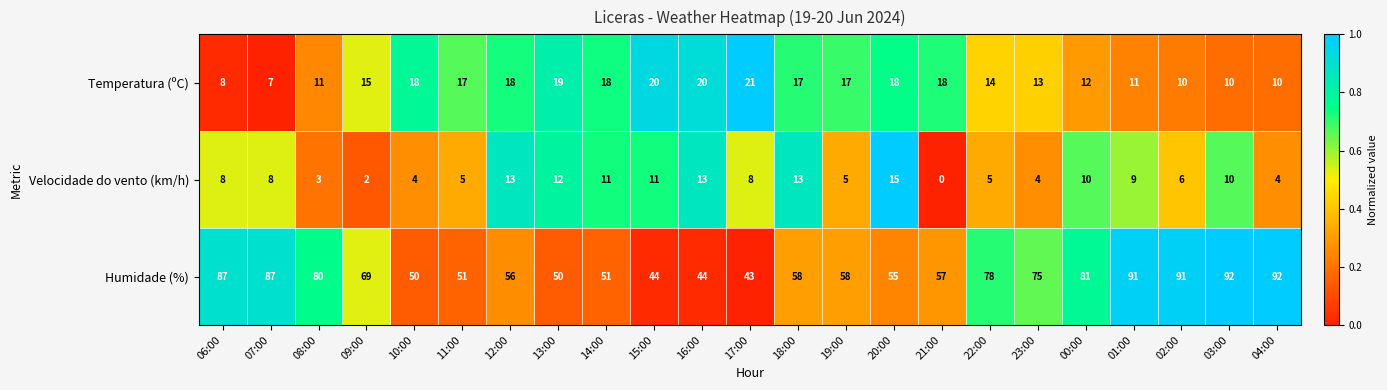

Which category has the lowest value across all series?

21:00